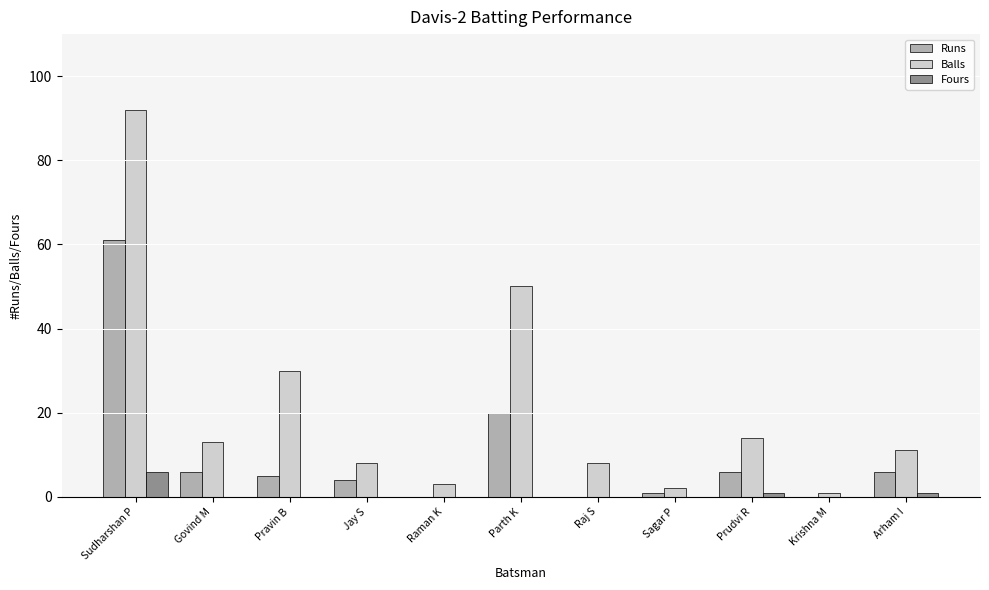

What is the sum of all Balls values?

232